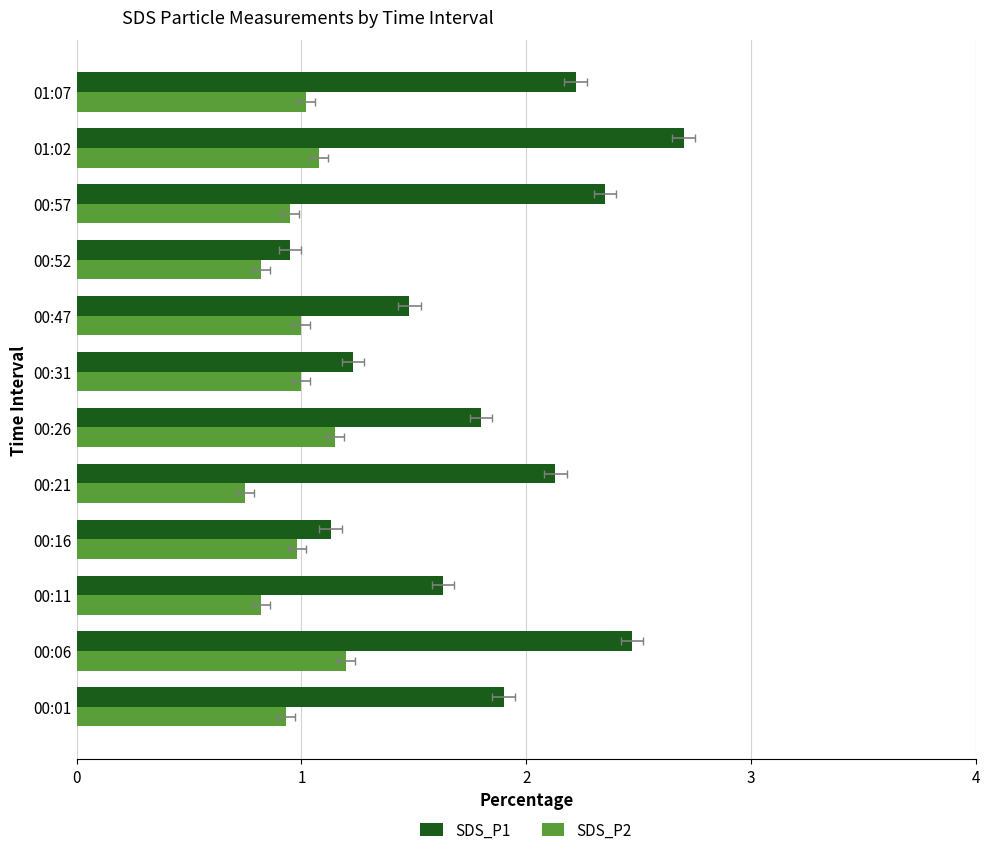

What is the difference between the highest and lowest values at 00:11?

0.8